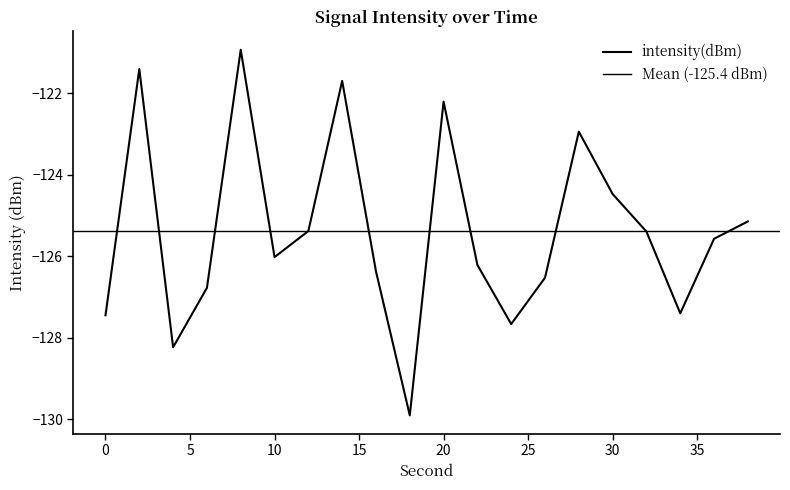

What is the difference between the maximum and minimum values?

9.0